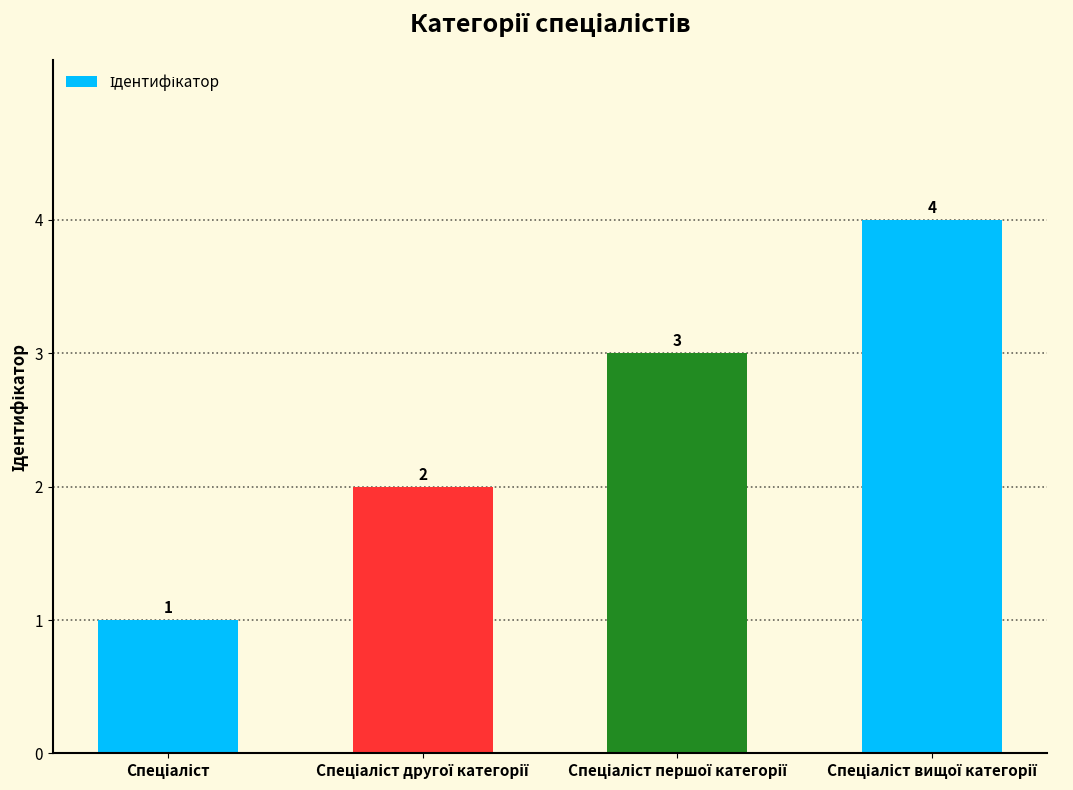

What is the value of the 2nd bar from the left?

2